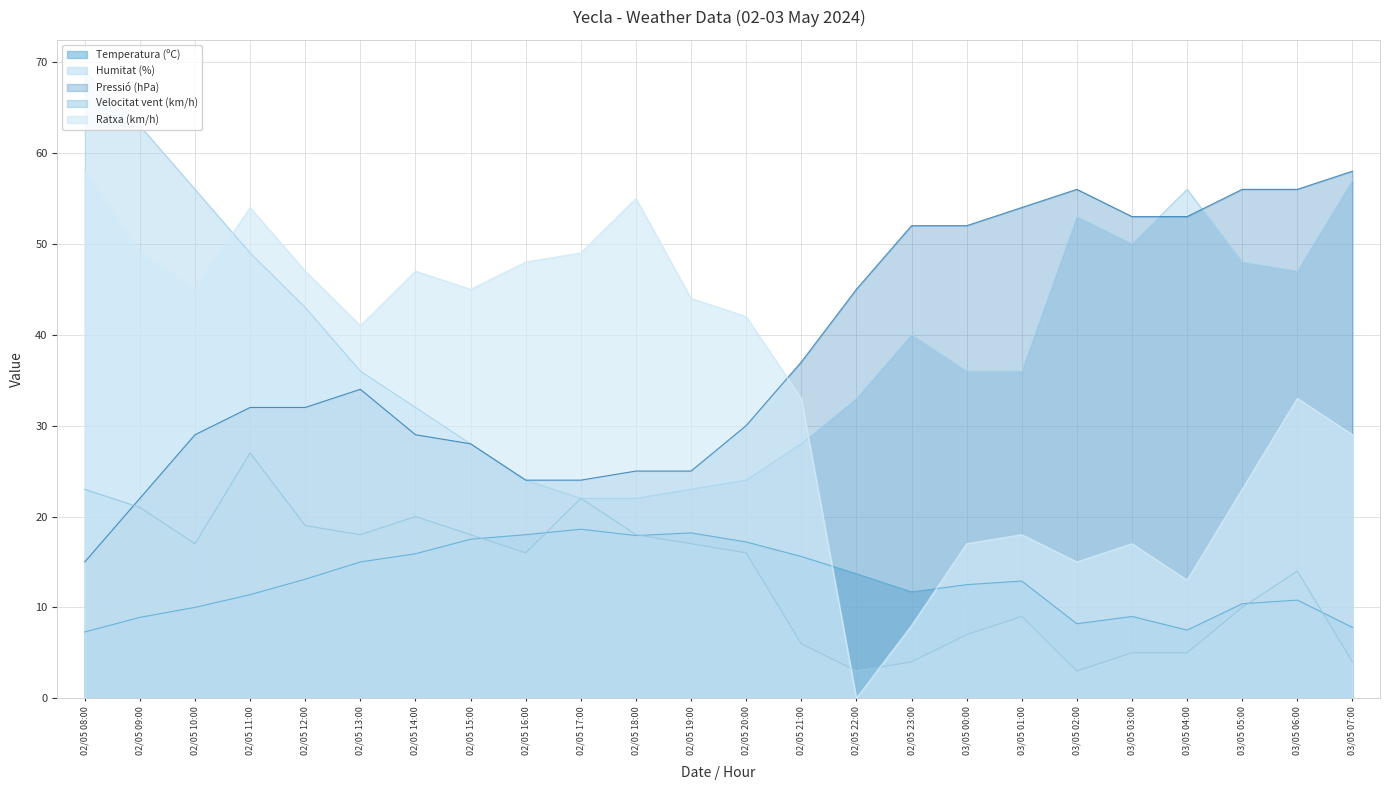

How many lines are shown in the chart?

5